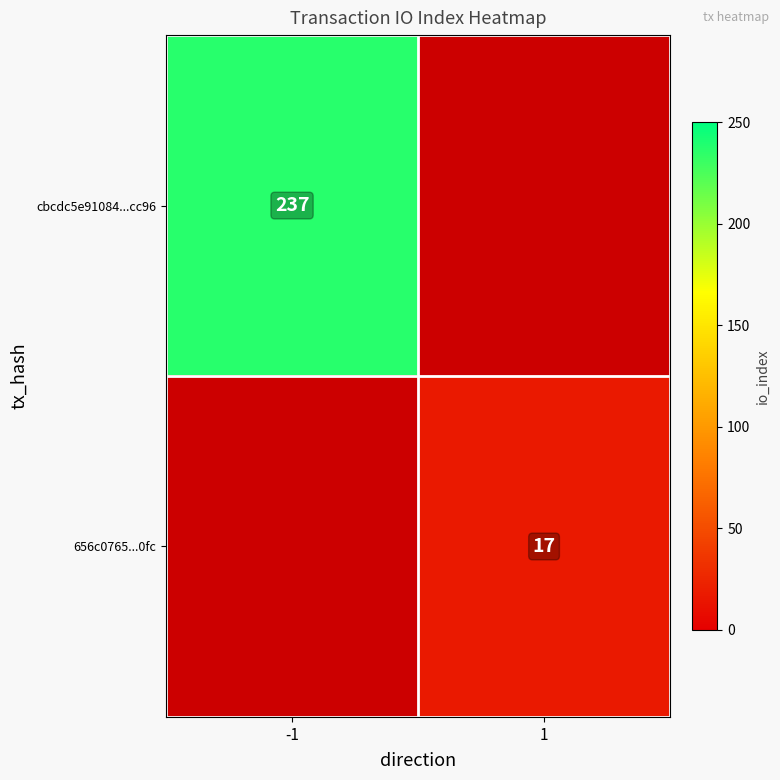

What is the maximum value shown in the chart?

237.0